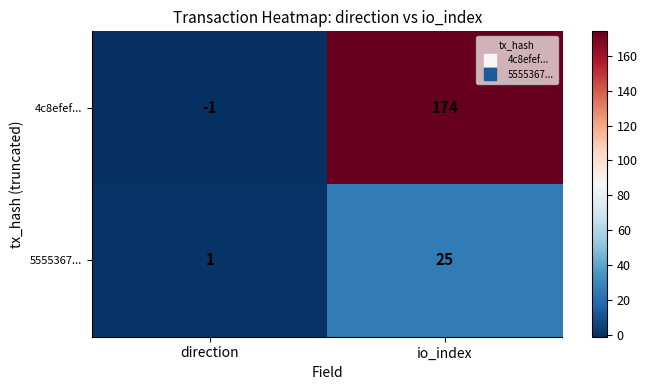

List the series in order of their overall mean, lowest first.

5555367..., 4c8efef...